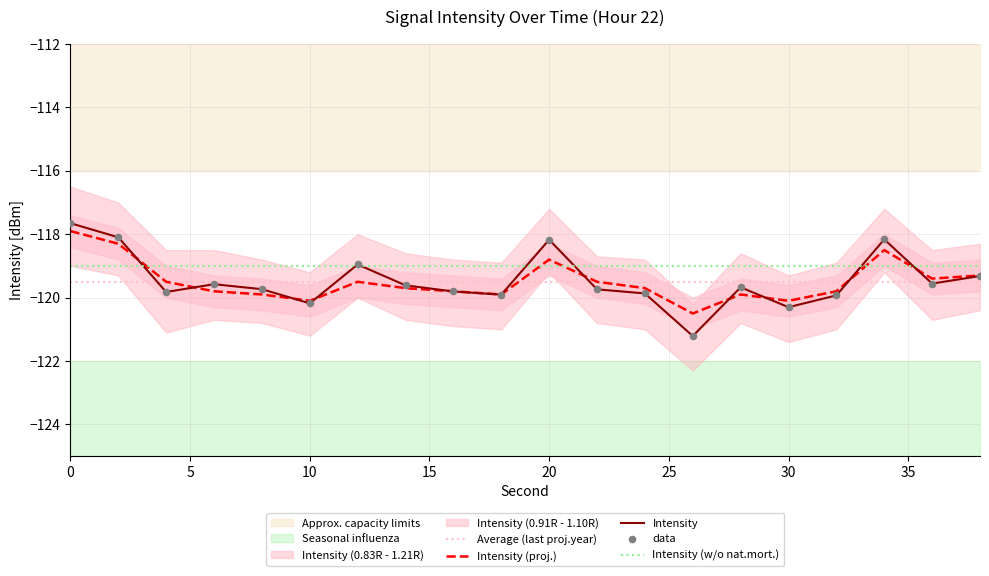

The Intensity series shows -117.7 at 0. True or false?

True